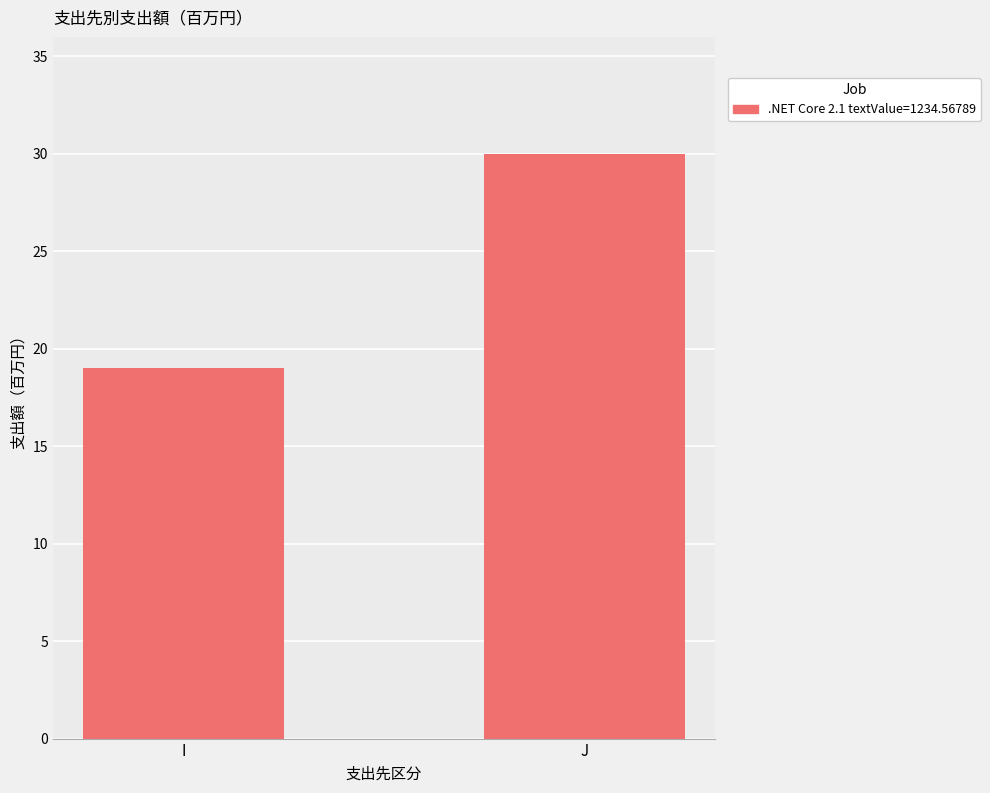

What is the value of the 1st bar from the left?

19